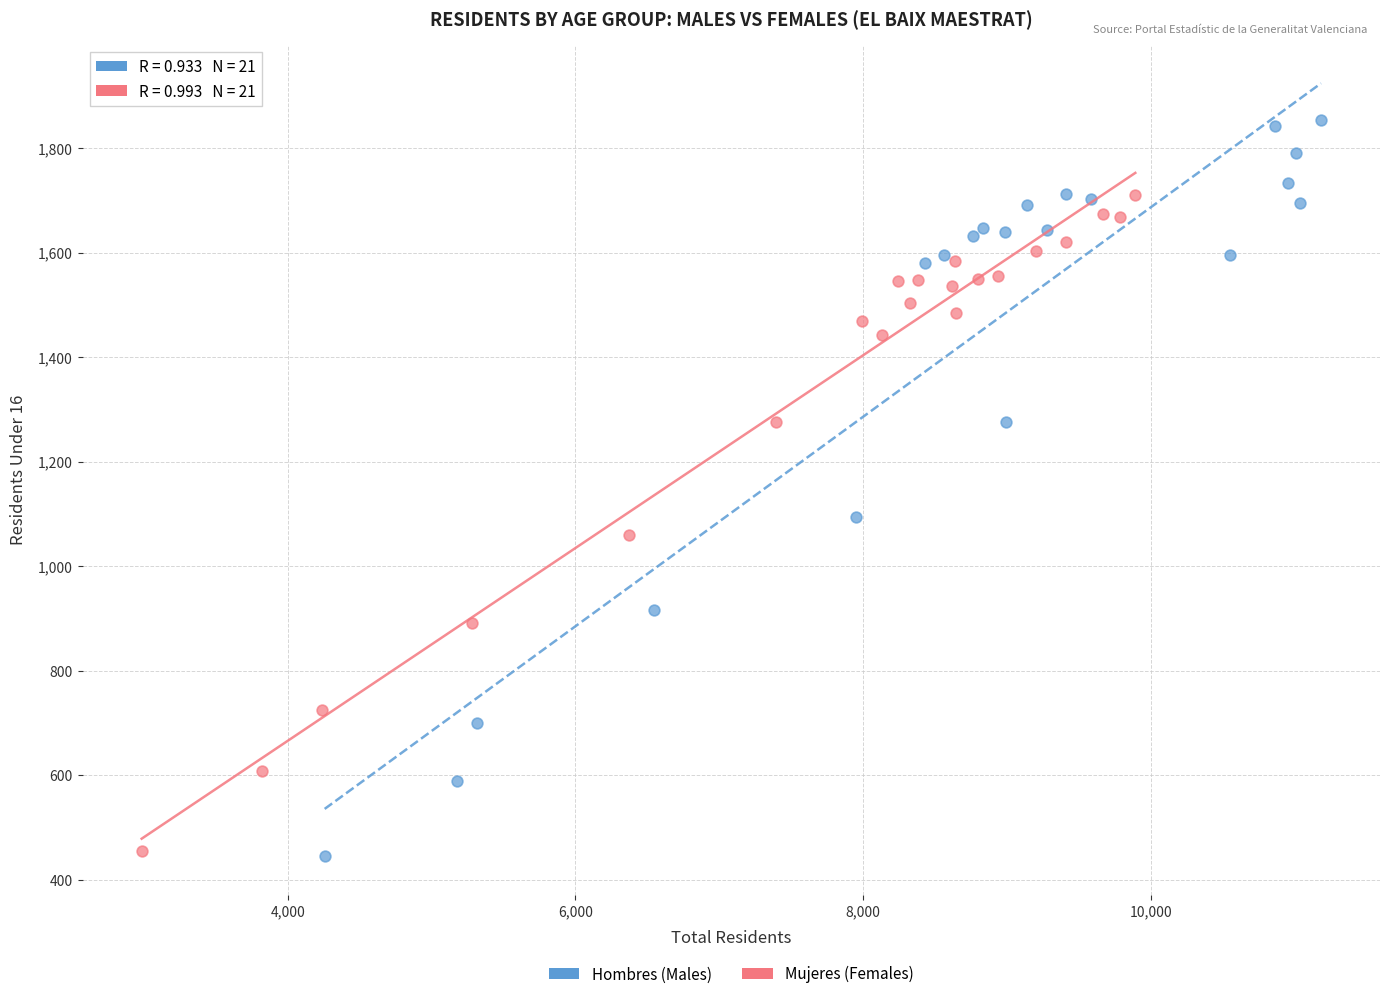

What are all the series names shown in the legend?

Hombres (Males), Mujeres (Females)